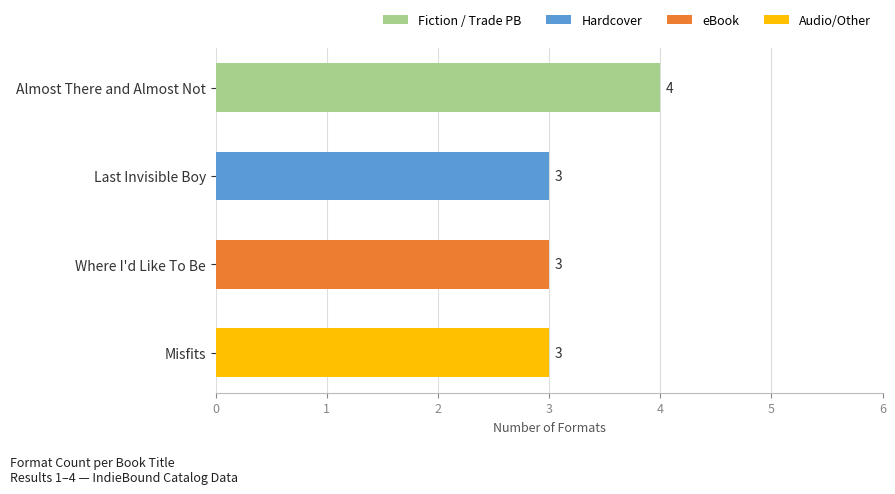

How many data points does each series have?

4